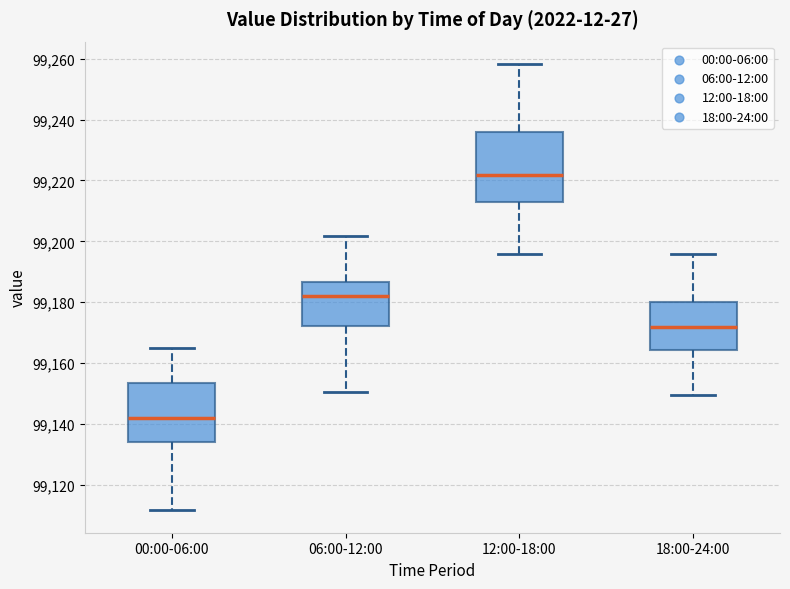

Where does the upper whisker of the box for 18:00-24:00 end on the y-axis? The values are not printed on the chart, so give them approximately, as read against the axis.

99196